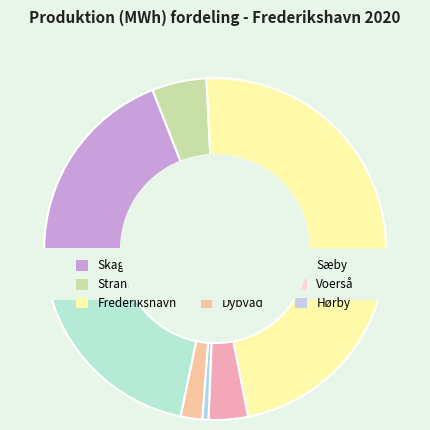

What is the smallest slice in the pie chart?

Thorshøj